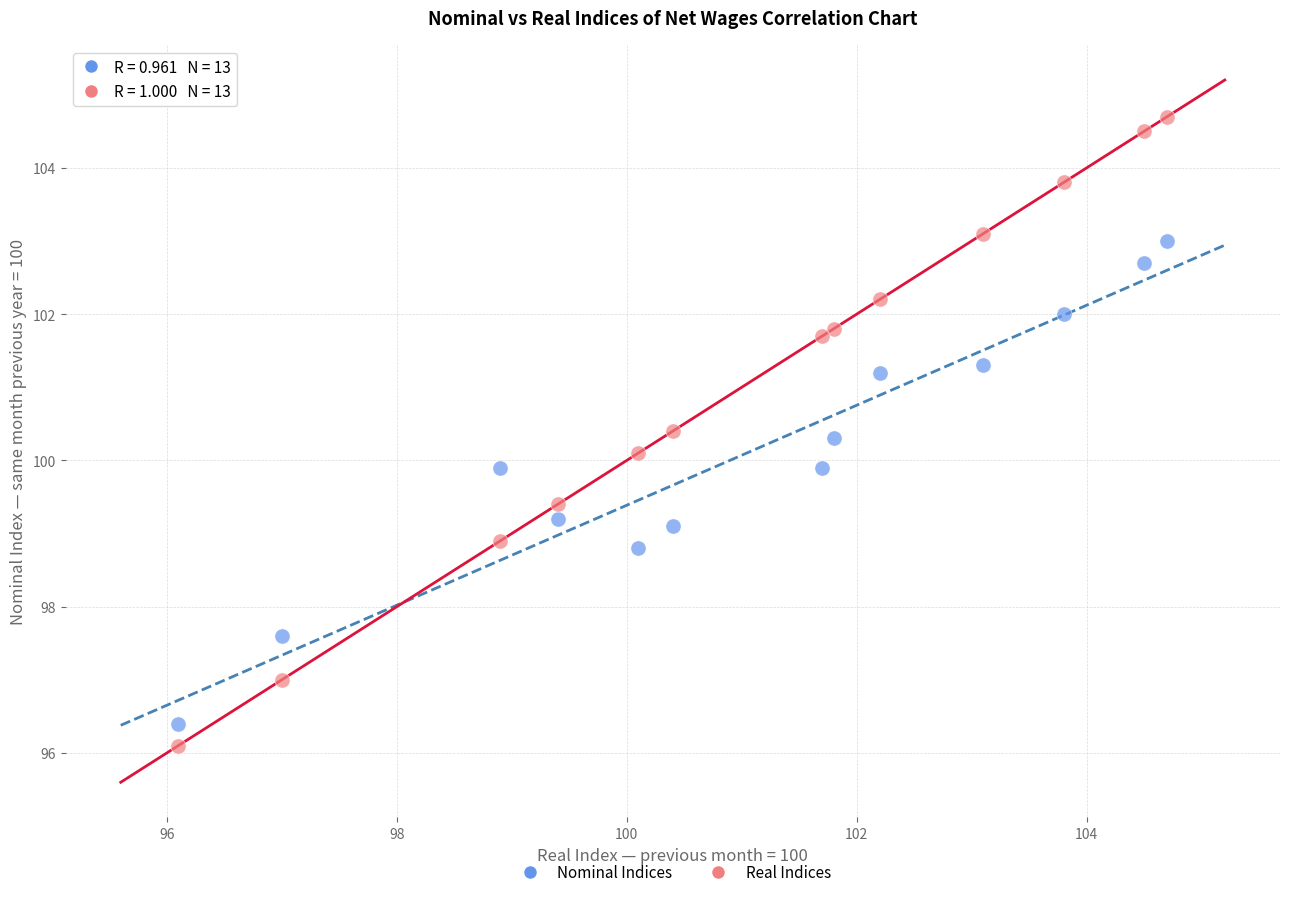

What are all the series names shown in the legend?

Nominal Indices, Real Indices